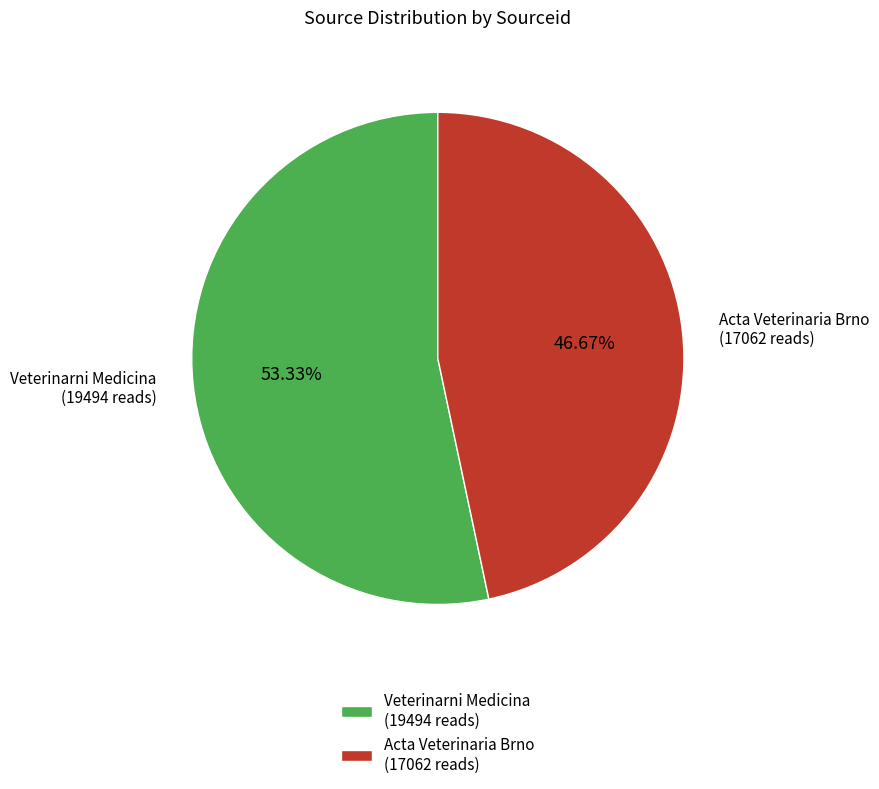

Count the number of slices in the pie.

2